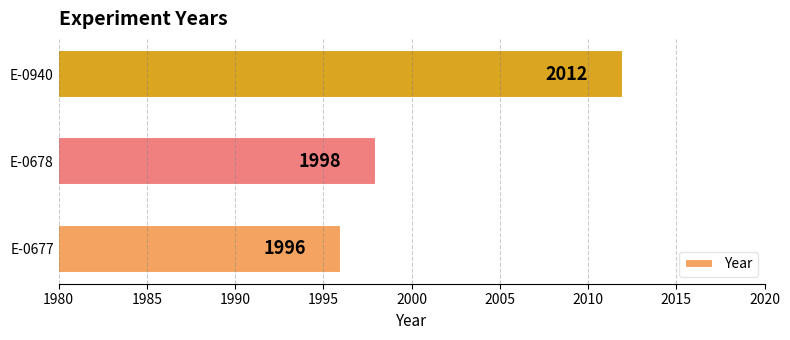

What is the sum of all values?

6006